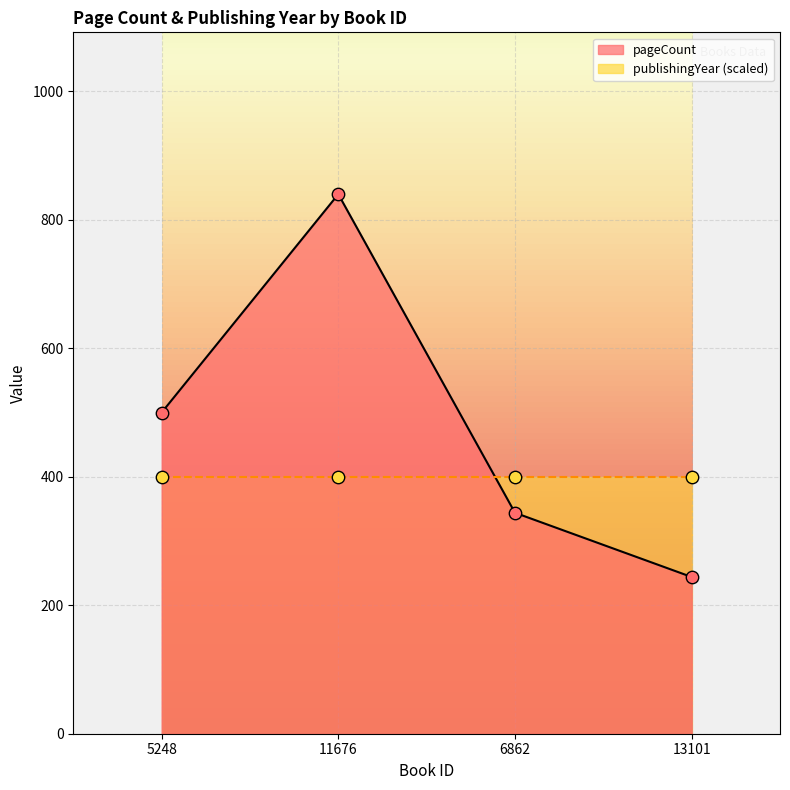

Approximately how many times larger is the value at 6862 compared to 5248?

0.7